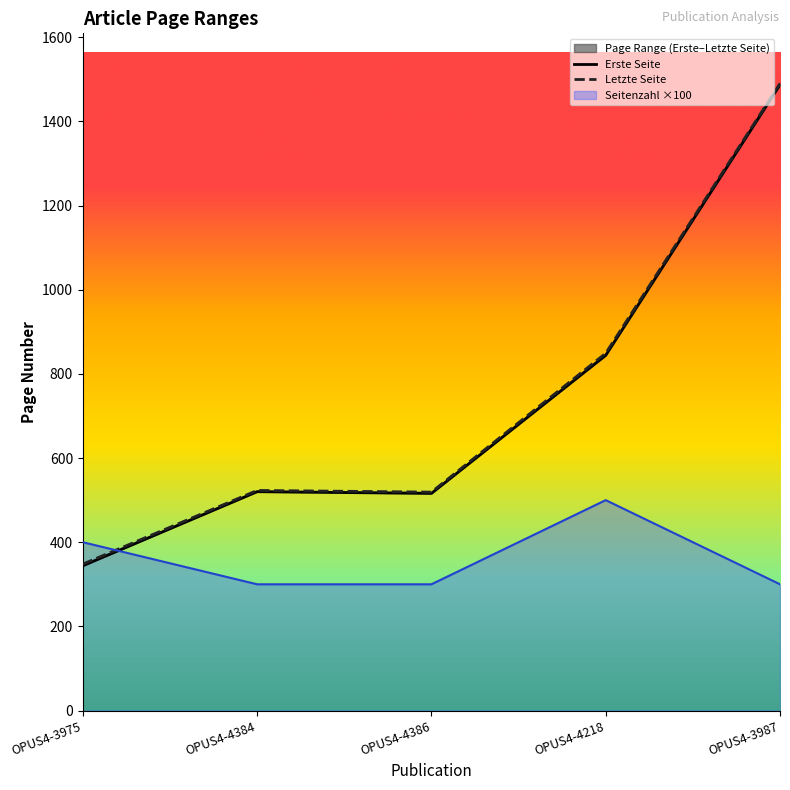

The Seitenzahl ×100 series shows 400 at OPUS4-3975. True or false?

True